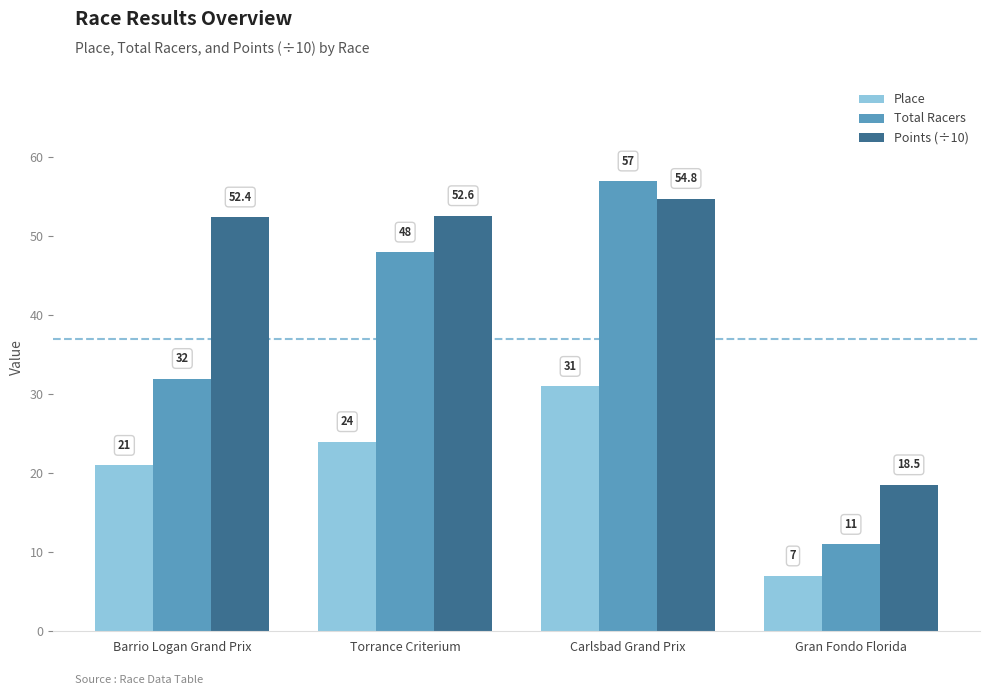

What value does the Total Racers series have at Gran Fondo Florida?

11.0